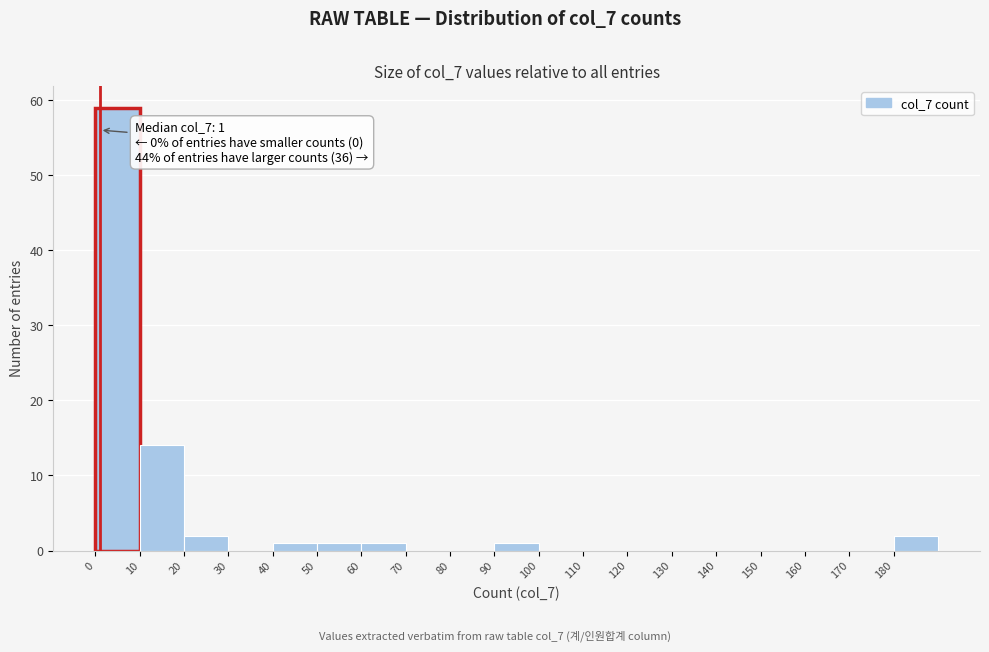

Which range on the x-axis has the tallest bar?

0 to 10